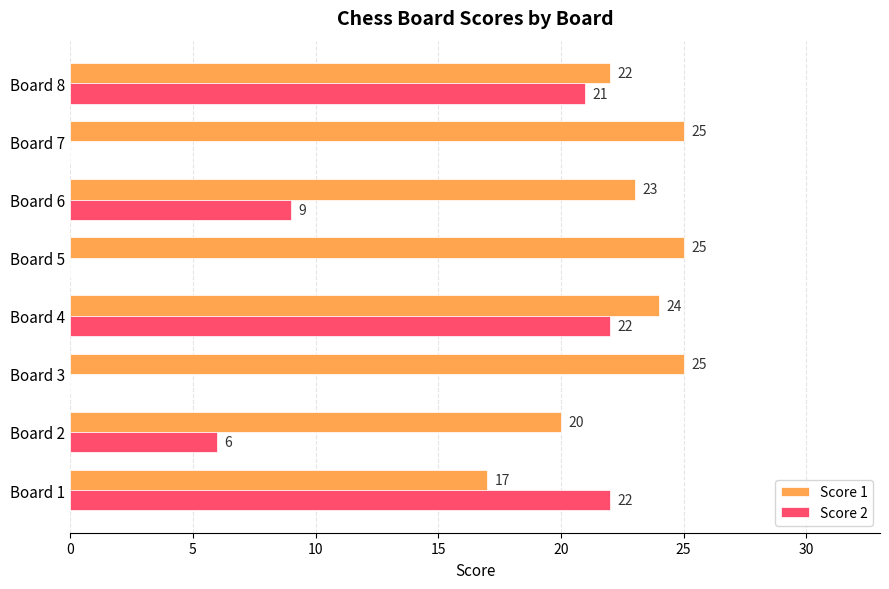

Count the number of categories in the chart.

8